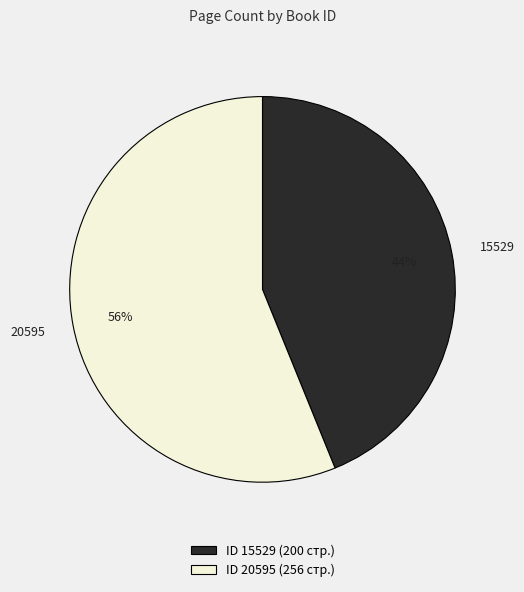

How many slices are in this pie chart?

2